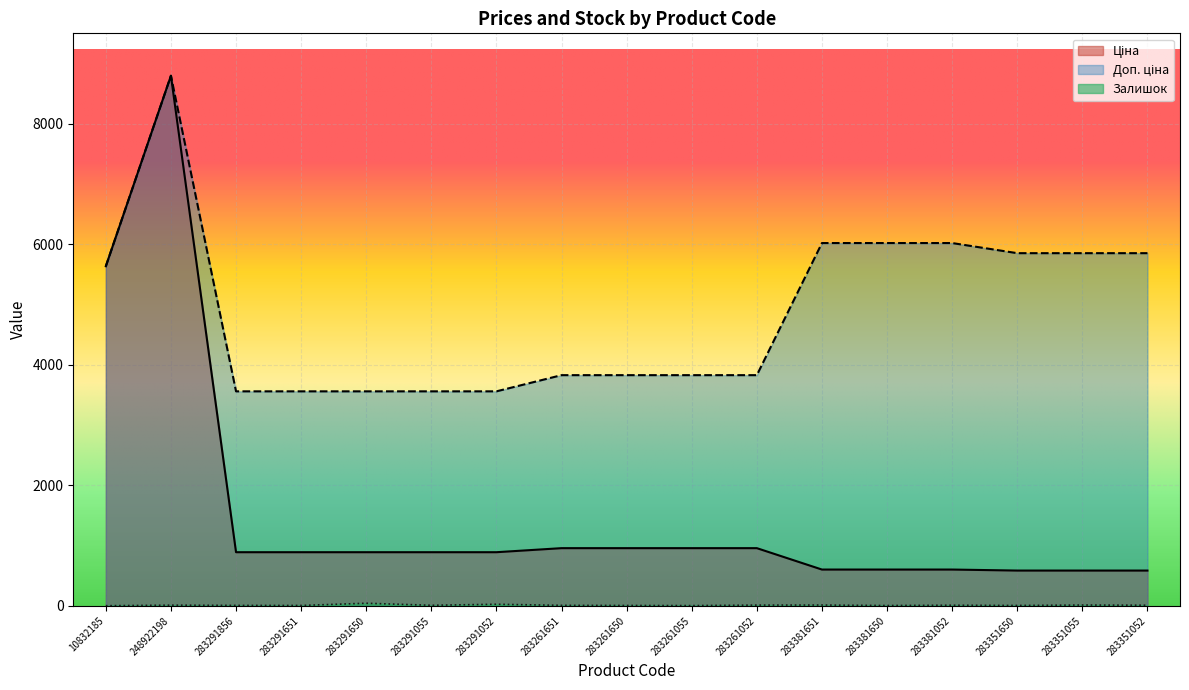

How many lines are shown in the chart?

3